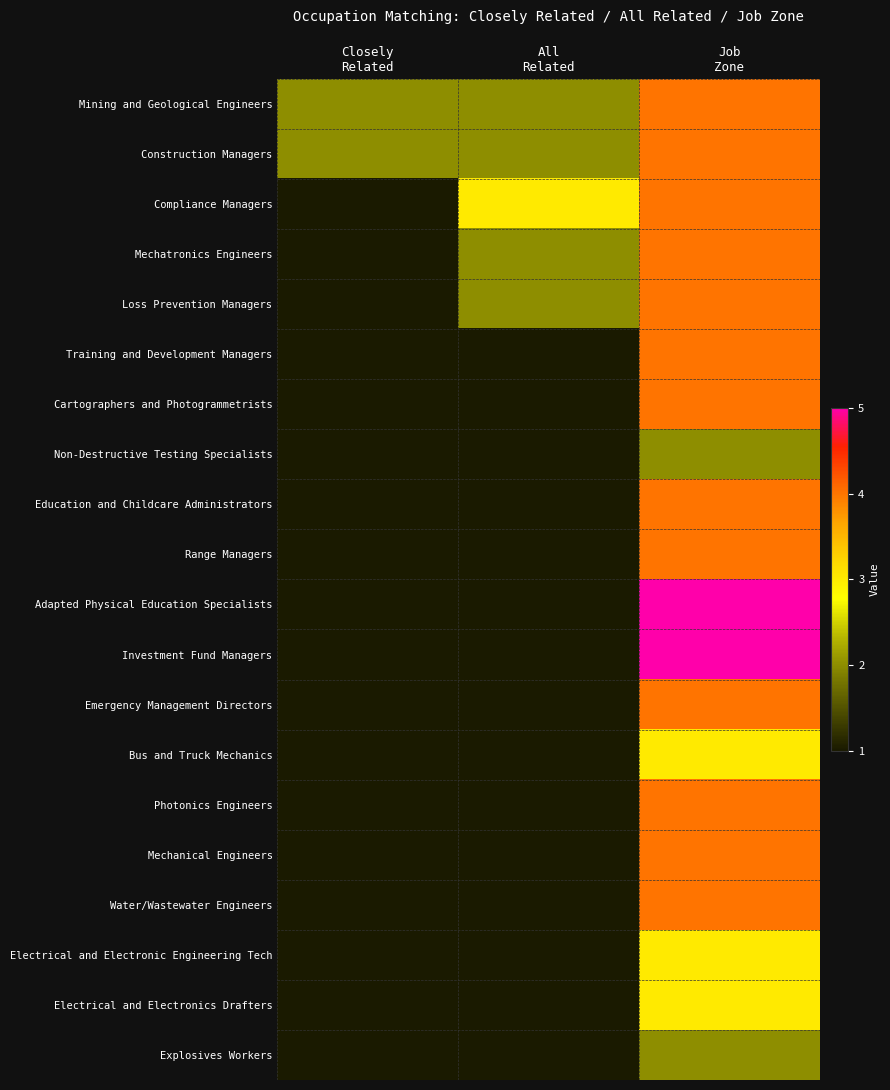

Reading right to left, transcribe all the data shown in this chart.

Mining and Geological Engineers: Job
Zone=4	All
Related=2	Closely
Related=2
Construction Managers: Job
Zone=4	All
Related=2	Closely
Related=2
Compliance Managers: Job
Zone=4	All
Related=3	Closely
Related=1
Mechatronics Engineers: Job
Zone=4	All
Related=2	Closely
Related=1
Loss Prevention Managers: Job
Zone=4	All
Related=2	Closely
Related=1
Training and Development Managers: Job
Zone=4	All
Related=1	Closely
Related=1
Cartographers and Photogrammetrists: Job
Zone=4	All
Related=1	Closely
Related=1
Non-Destructive Testing Specialists: Job
Zone=2	All
Related=1	Closely
Related=1
Education and Childcare Administrators: Job
Zone=4	All
Related=1	Closely
Related=1
Range Managers: Job
Zone=4	All
Related=1	Closely
Related=1
Adapted Physical Education Specialists: Job
Zone=5	All
Related=1	Closely
Related=1
Investment Fund Managers: Job
Zone=5	All
Related=1	Closely
Related=1
Emergency Management Directors: Job
Zone=4	All
Related=1	Closely
Related=1
Bus and Truck Mechanics: Job
Zone=3	All
Related=1	Closely
Related=1
Photonics Engineers: Job
Zone=4	All
Related=1	Closely
Related=1
Mechanical Engineers: Job
Zone=4	All
Related=1	Closely
Related=1
Water/Wastewater Engineers: Job
Zone=4	All
Related=1	Closely
Related=1
Electrical and Electronic Engineering Tech: Job
Zone=3	All
Related=1	Closely
Related=1
Electrical and Electronics Drafters: Job
Zone=3	All
Related=1	Closely
Related=1
Explosives Workers: Job
Zone=2	All
Related=1	Closely
Related=1